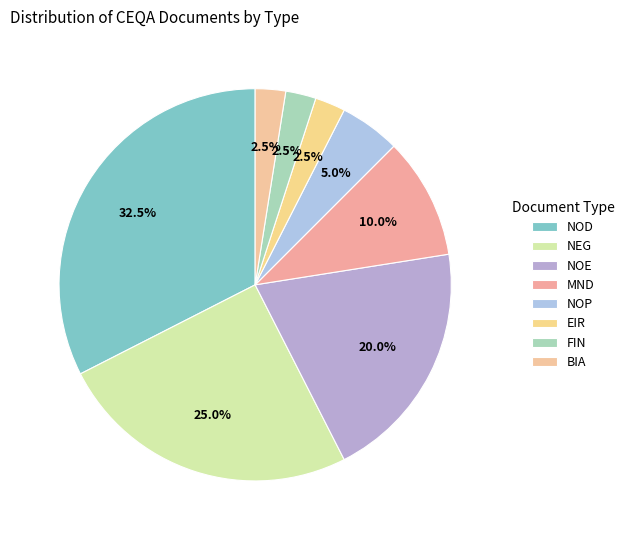

Count the number of slices in the pie.

8